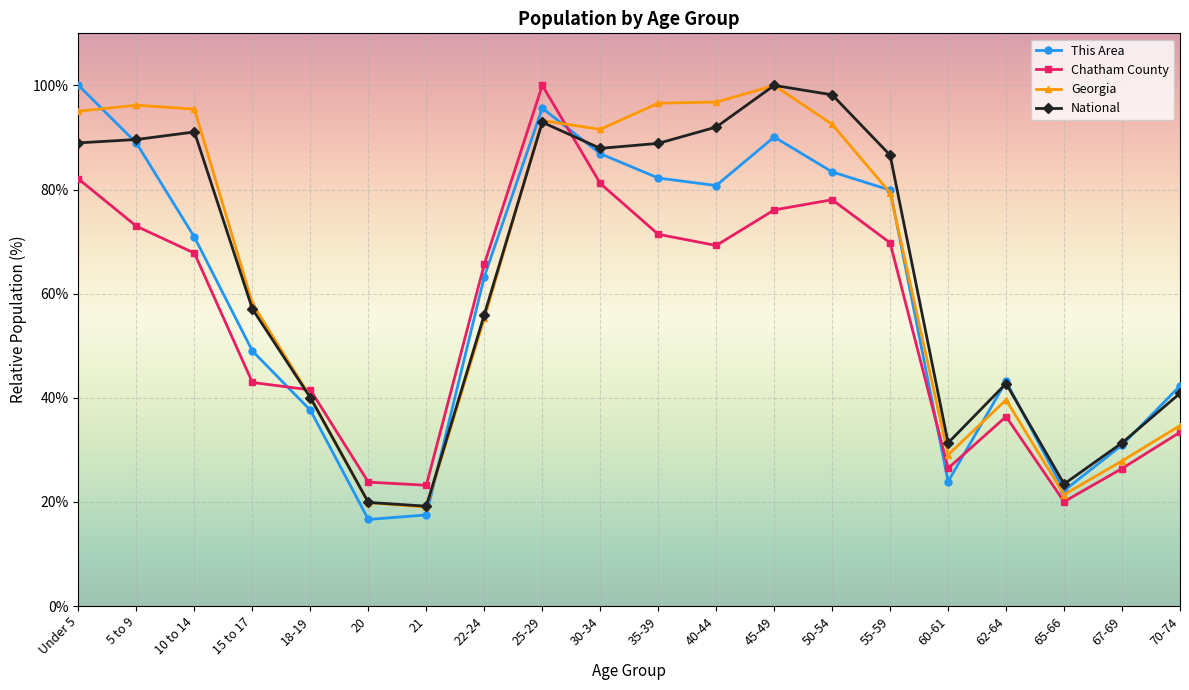

Rank the series at 35-39 from lowest to highest value.

Chatham County, This Area, National, Georgia